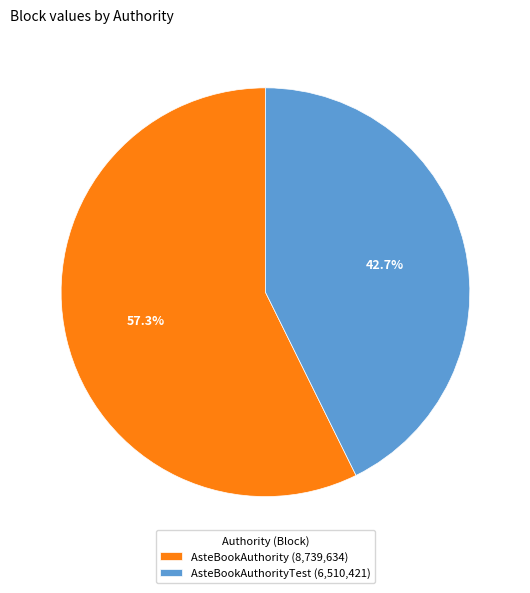

Rank the categories by value from lowest to highest.

AsteBookAuthorityTest (6,510,421), AsteBookAuthority (8,739,634)